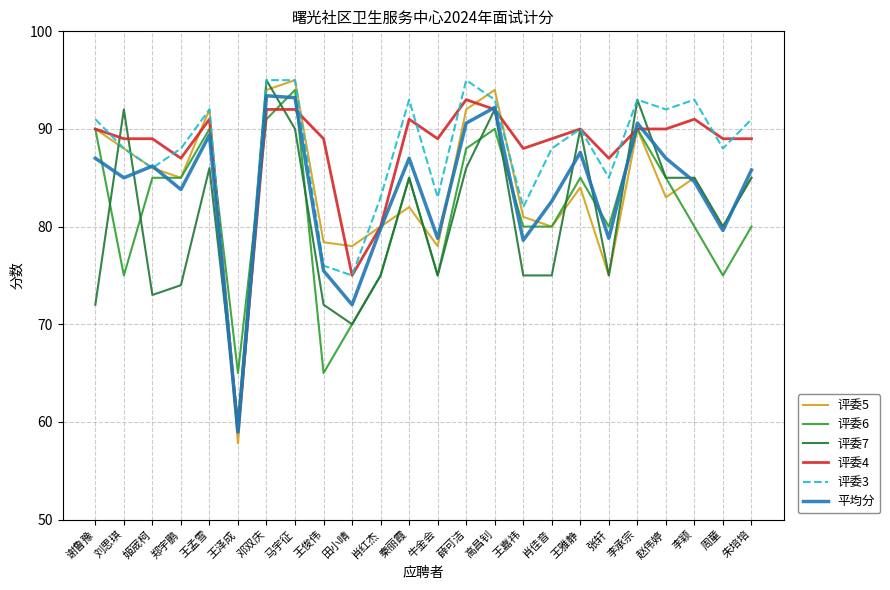

In 评委3, how many points are lower than both neighbors (excluding endpoints)?

8